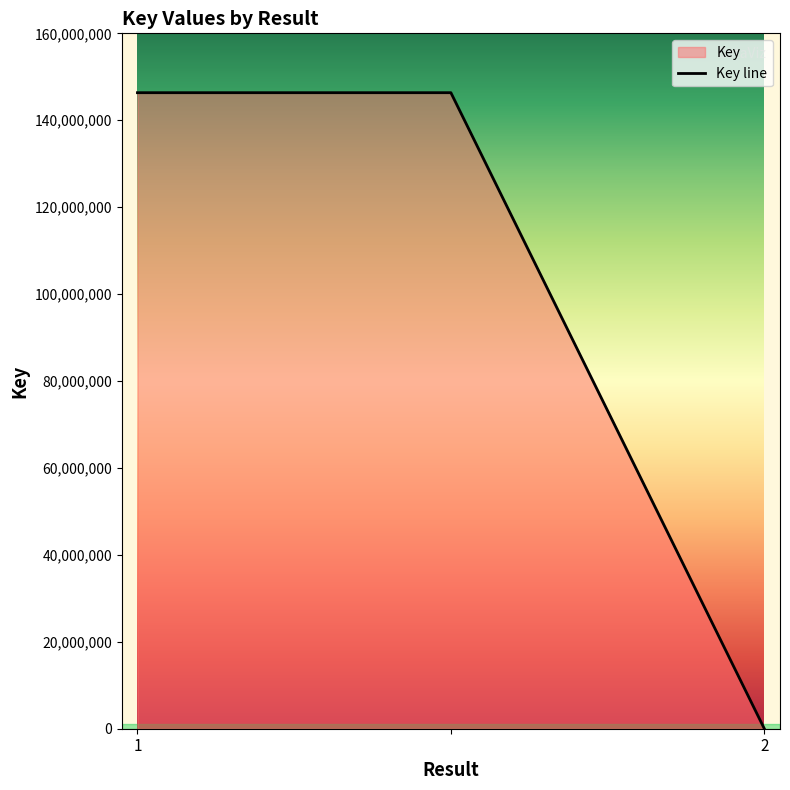

What is the difference between the values at 2 and ?

146337936